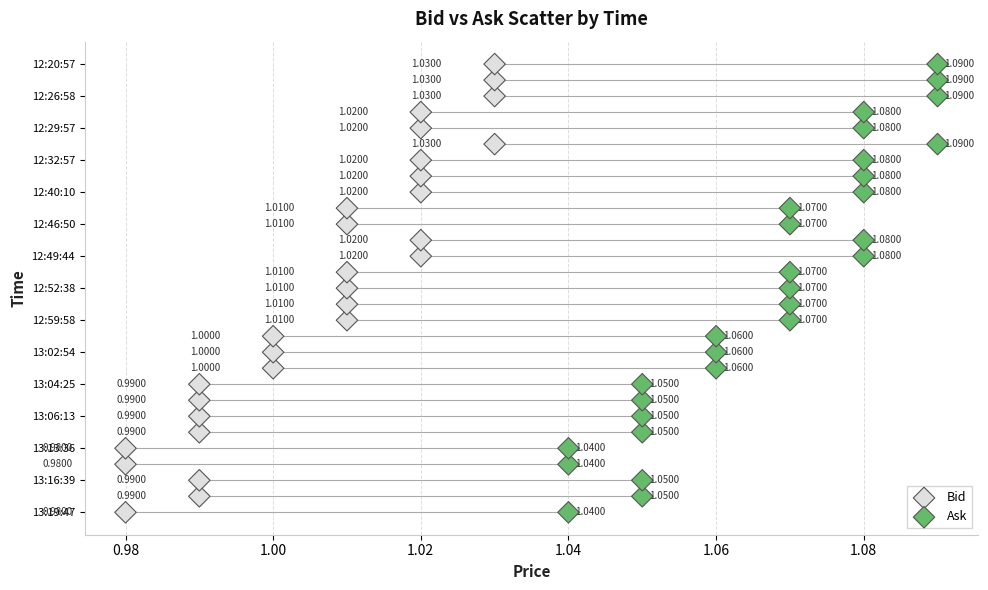

What are all the series names shown in the legend?

Bid, Ask